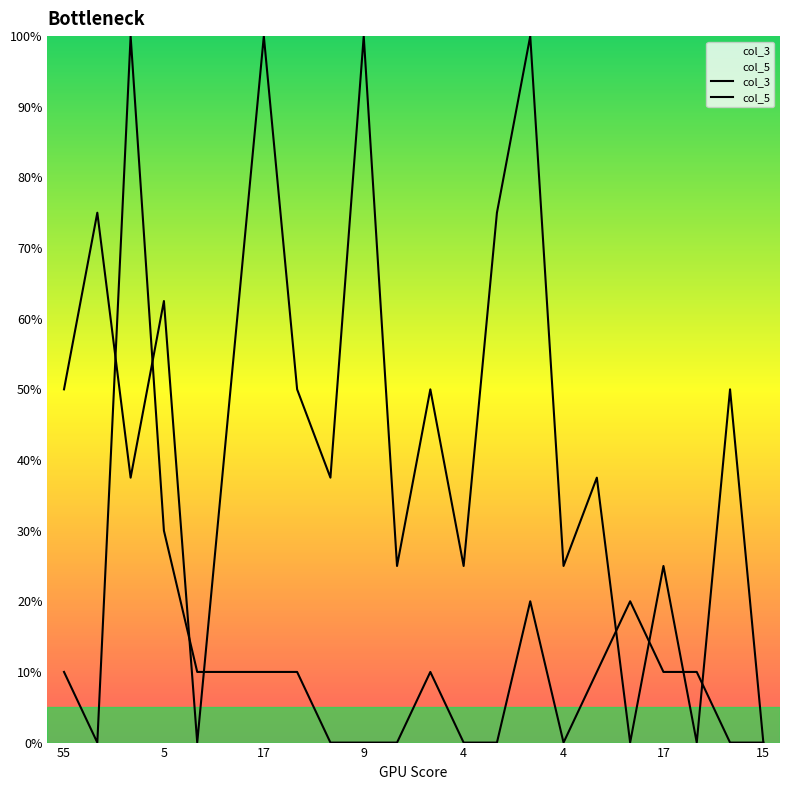

What is the greatest value displayed?

100.0